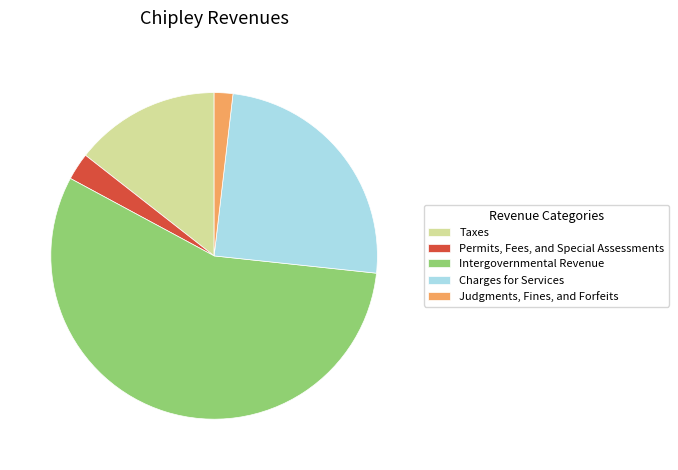

Does Judgments, Fines, and Forfeits represent more than half of the total?

No